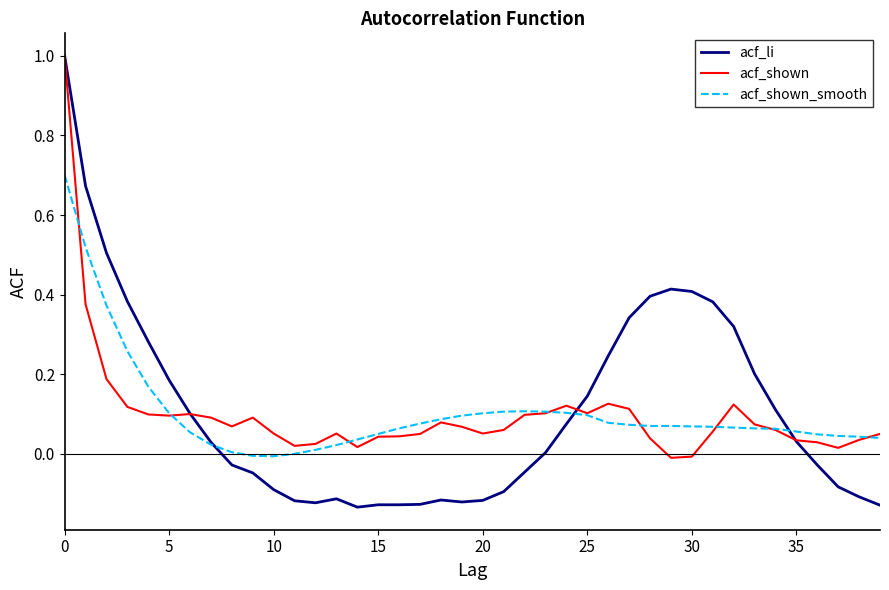

What is the greatest value displayed?

1.0